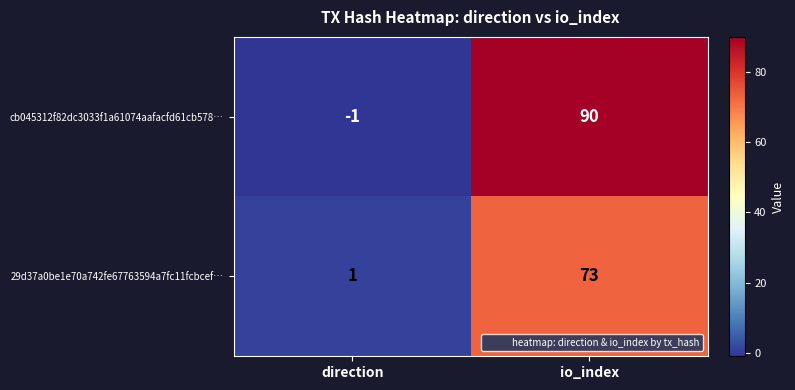

The cb045312f82dc3033f1a61074aafacfd61cb578… series shows 90 at io_index. True or false?

True